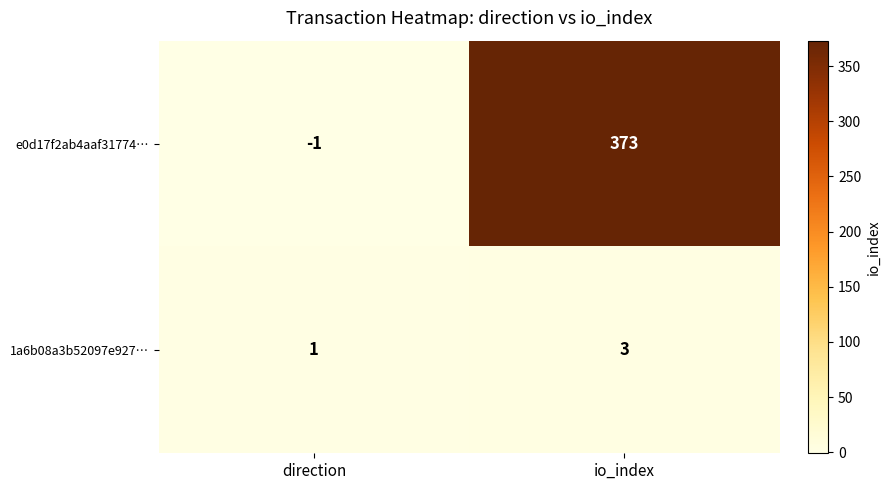

Between direction and io_index, which series saw the biggest shift?

e0d17f2ab4aaf31774…